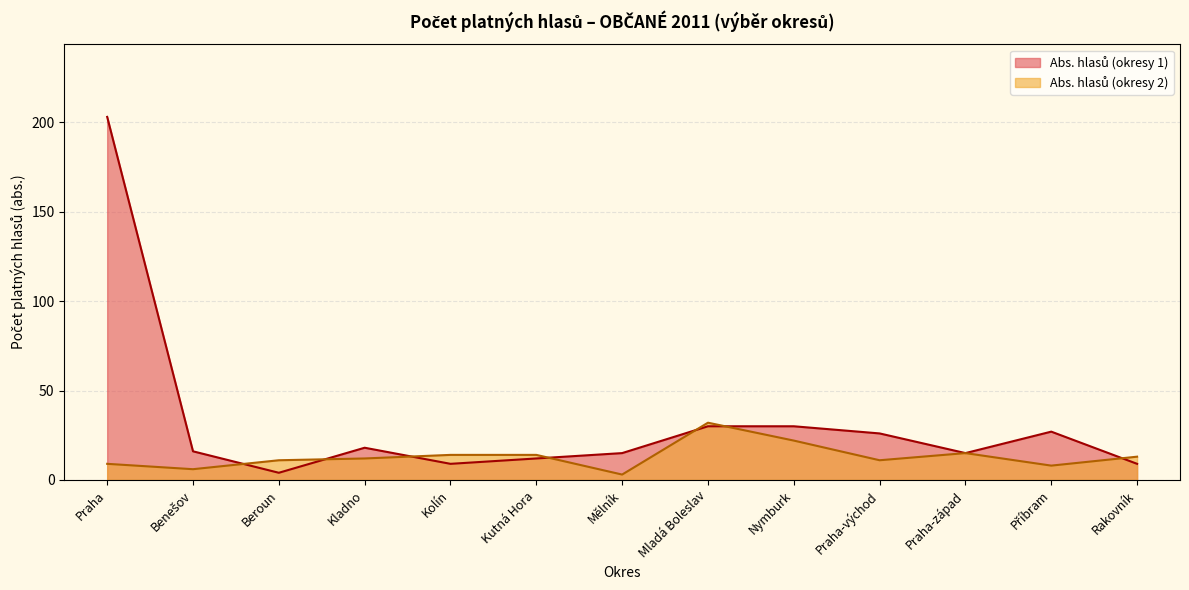

Where is the first local maximum for Abs. hlasů (okresy 2)?

Mladá Boleslav